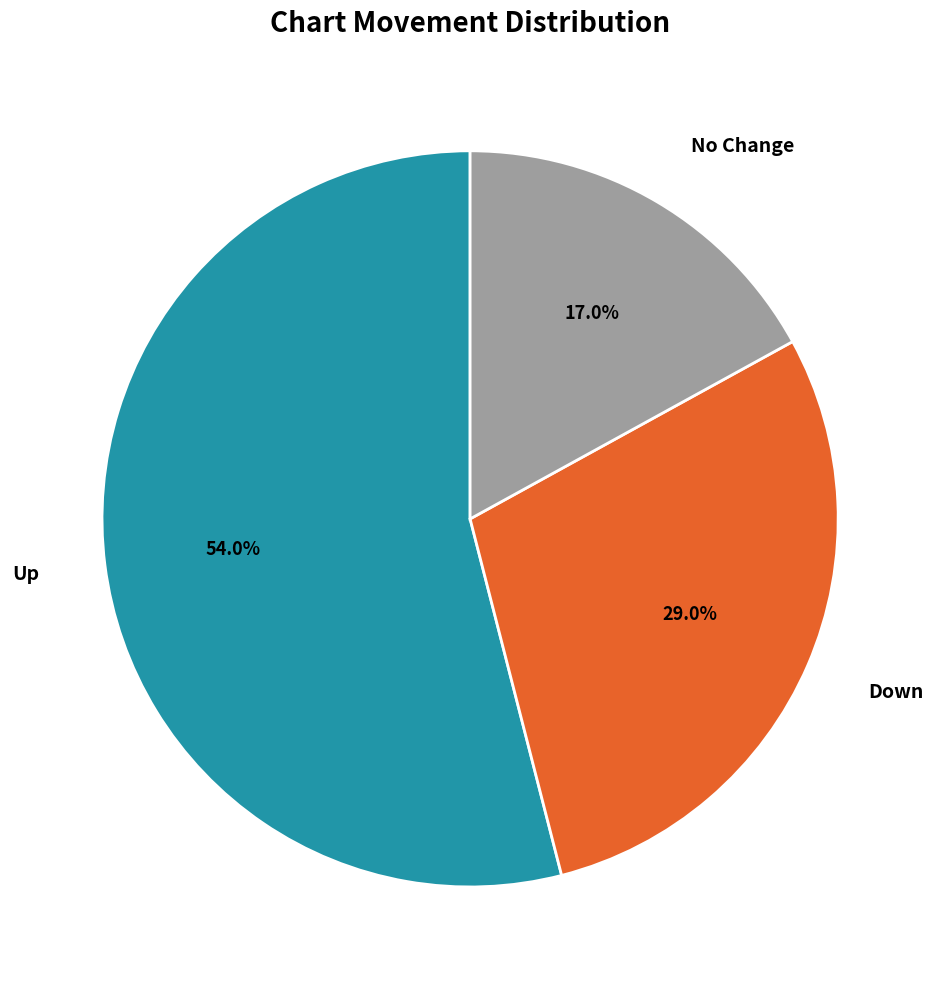

Rank the categories by value from lowest to highest.

No Change, Down, Up